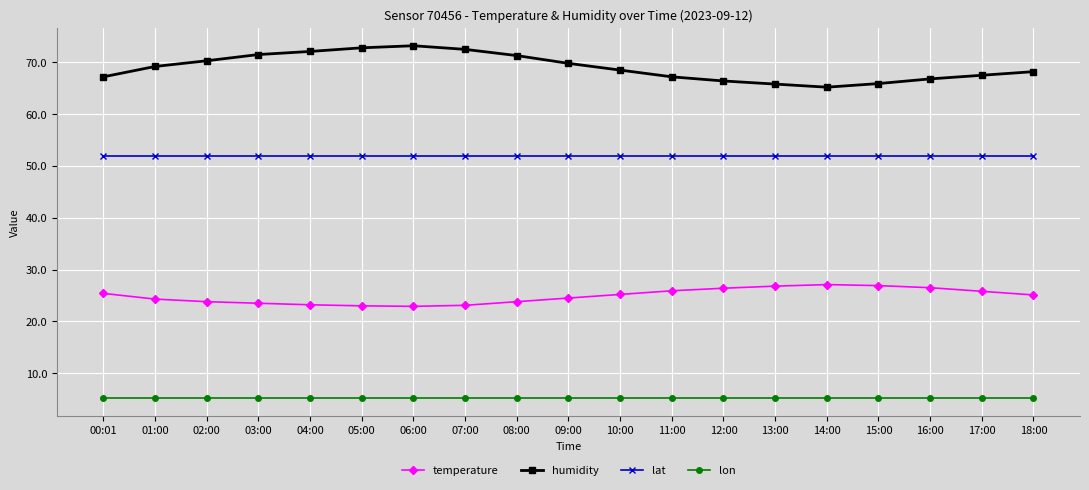

True or false: humidity and lon intersect in this chart.

False